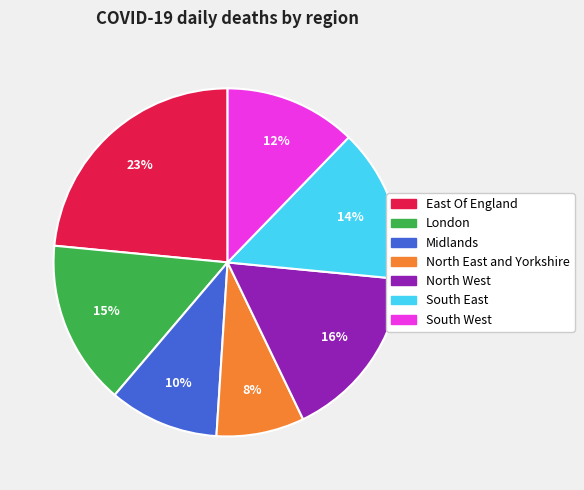

Is there a majority slice in this chart?

No